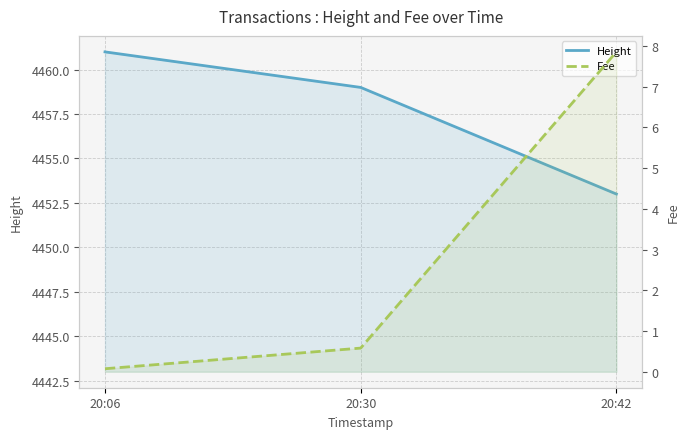

List the series in order of their peak value, lowest first.

Fee, Height